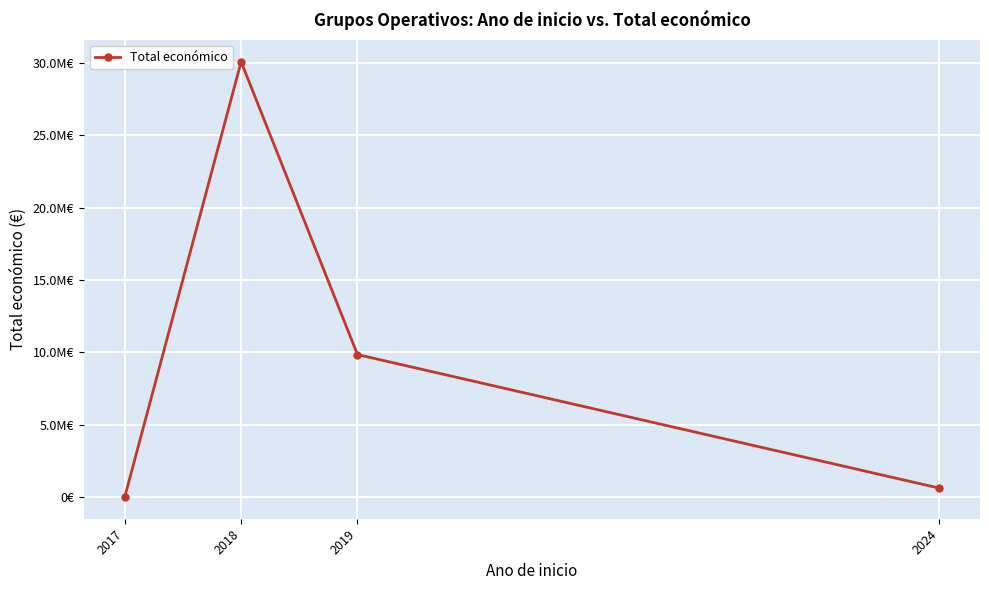

List the labels in order of value, smallest first.

2017, 2024, 2019, 2018